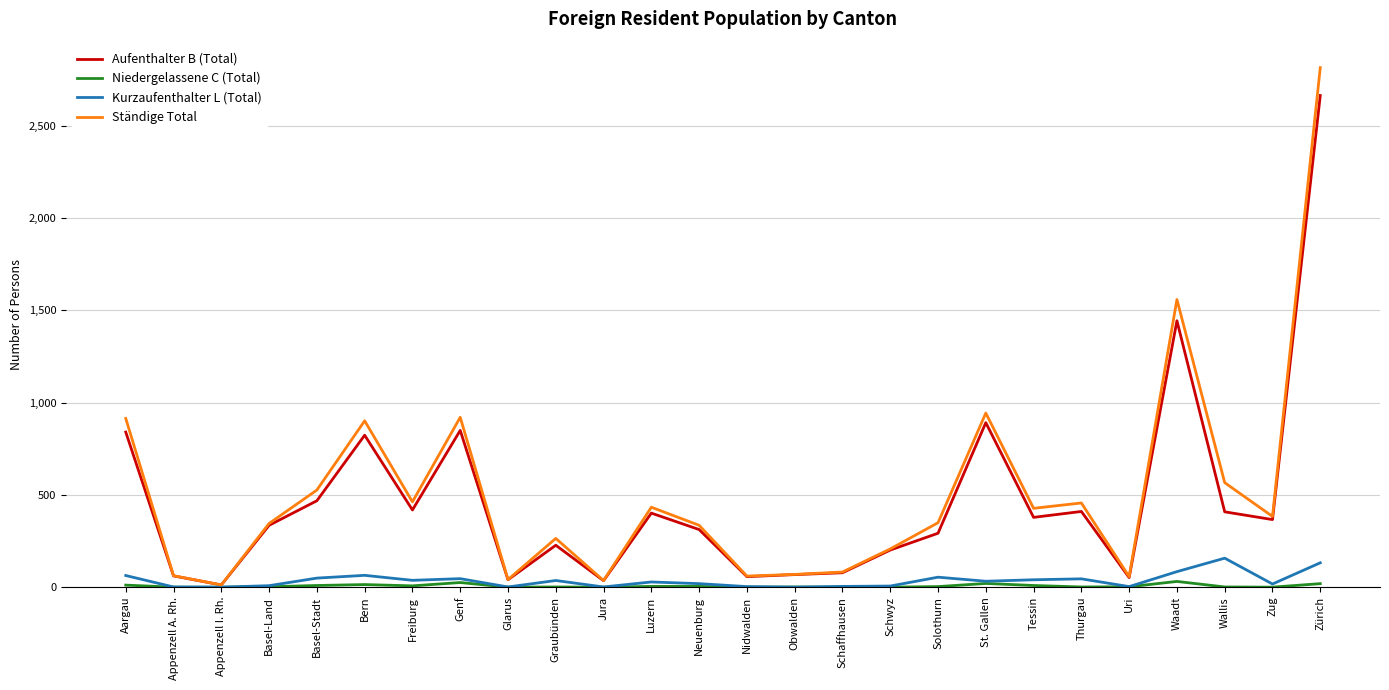

Is the value of Kurzaufenthalter L (Total) at Genf greater than the value of Ständige Total at Aargau?

No